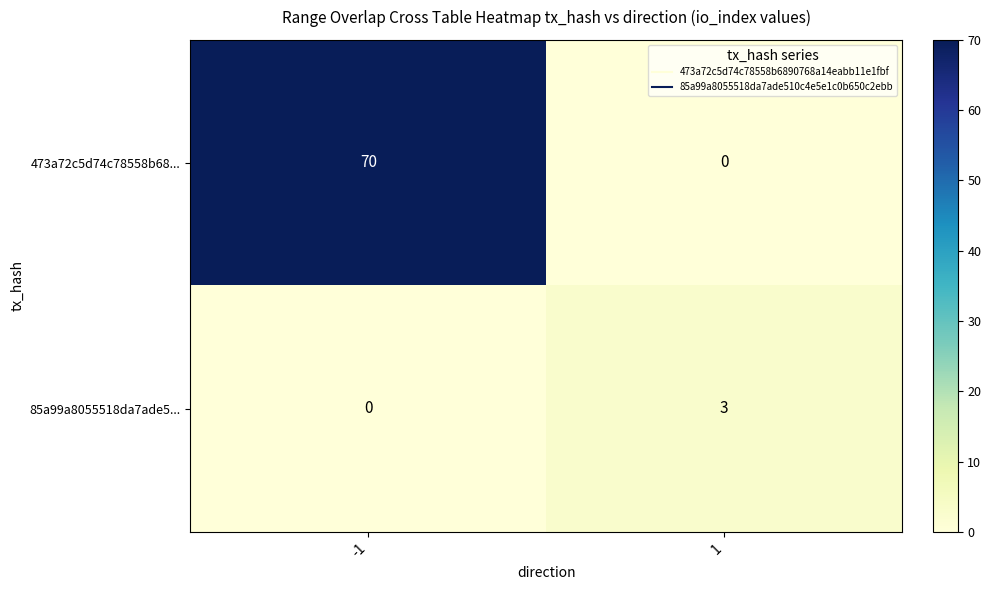

Reading left to right, extract all data points from this chart.

473a72c5d74c78558b68...: -1=70	1=0
85a99a8055518da7ade5...: -1=0	1=3